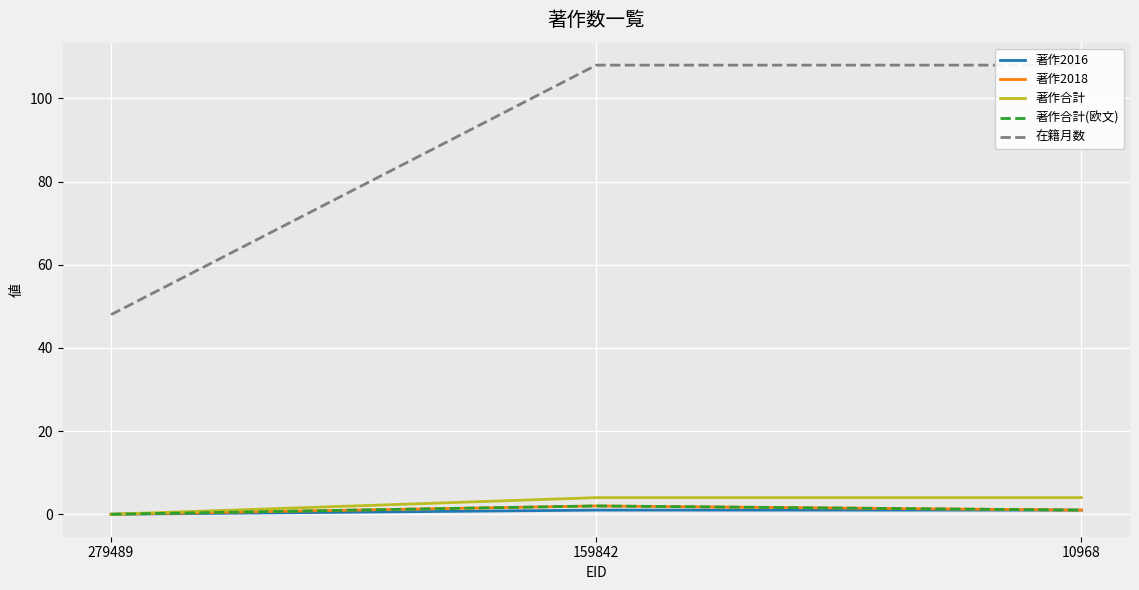

What is the difference between the highest and lowest values at 10968?

107